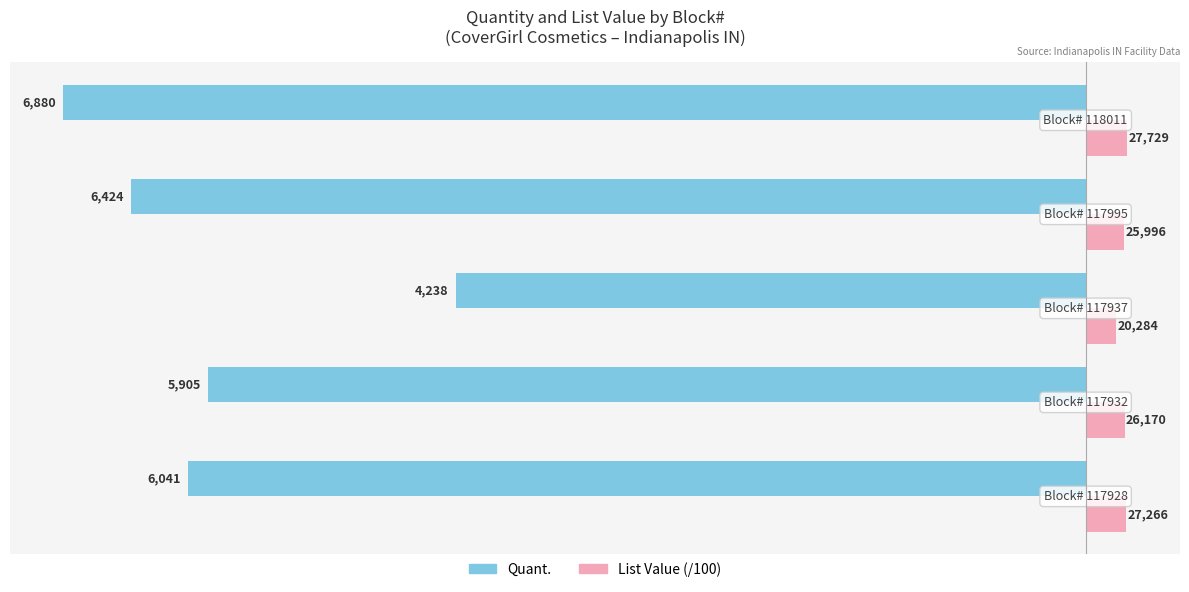

What are all the series names shown in the legend?

Quant., List Value (/100)